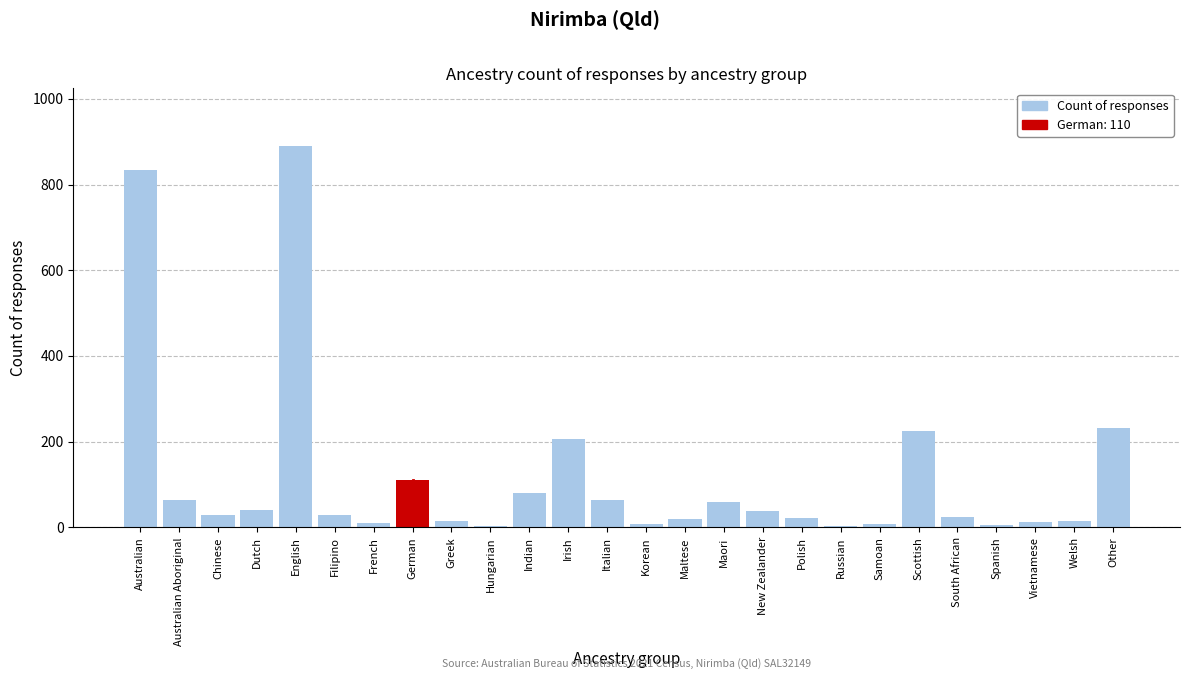

At which category does the chart reach its peak across all series?

English